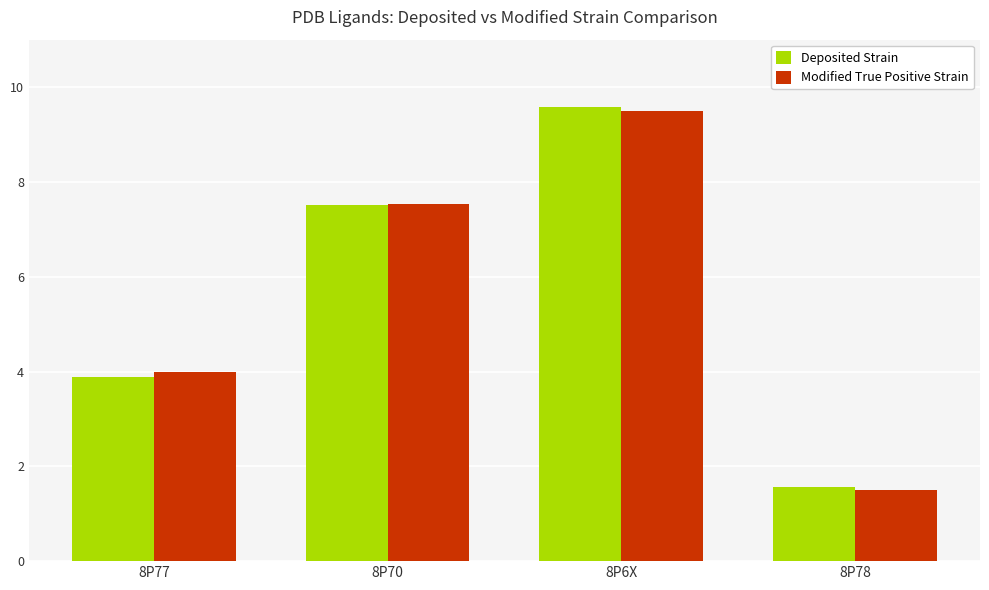

At how many categories does at least one series exceed 3?

3